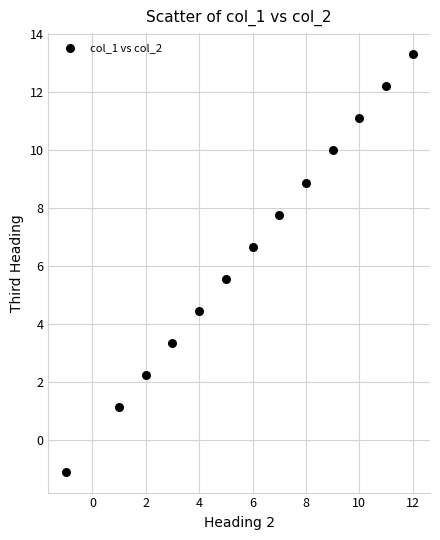

What is the range of X values (max minus min)?

13.0